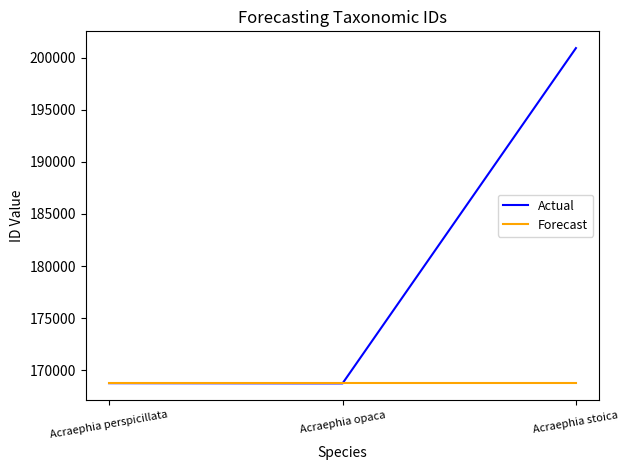

What is the greatest value displayed?

200913